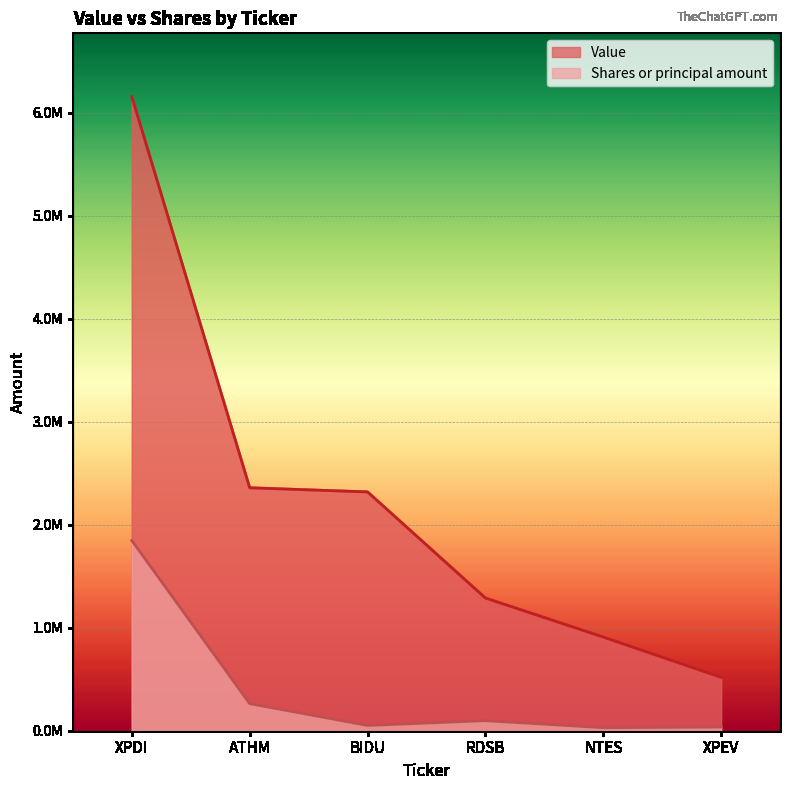

Which series has the largest range (max minus min)?

Value